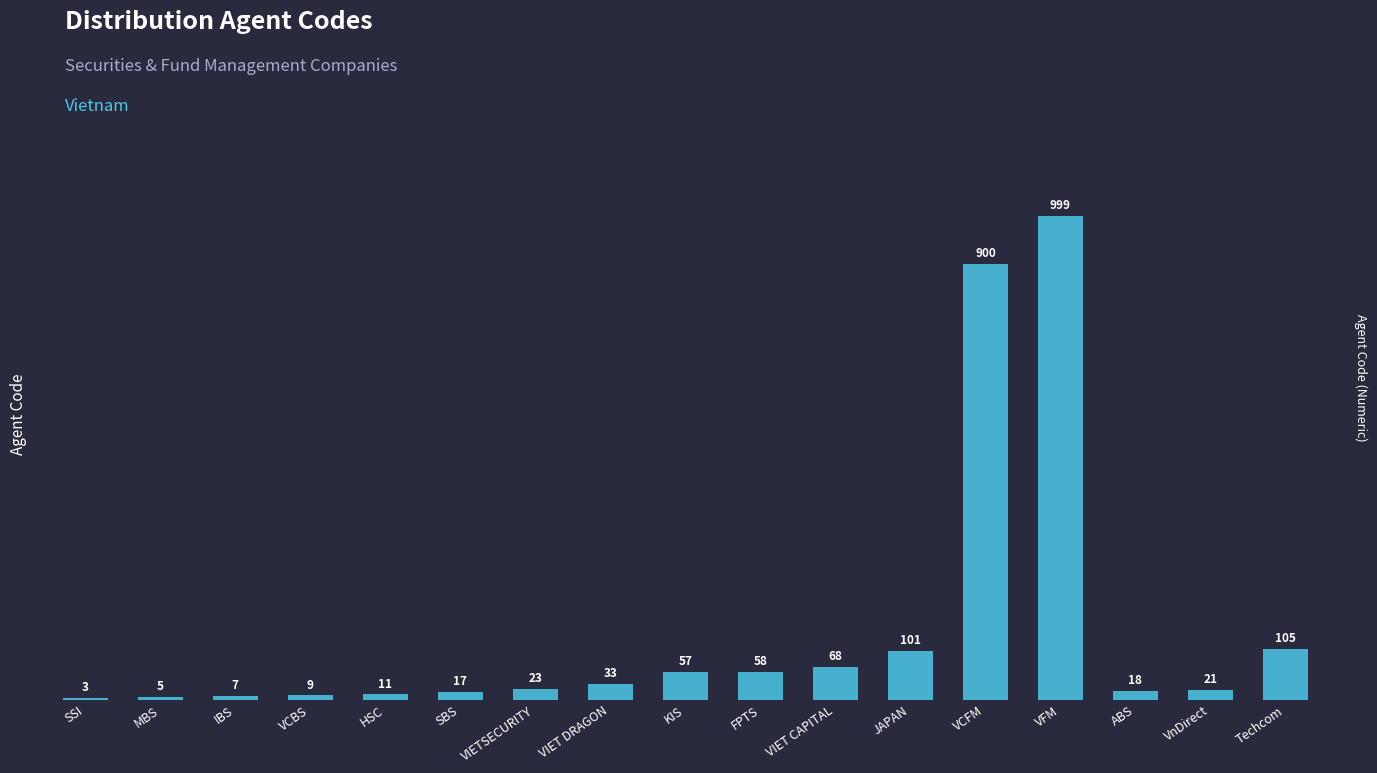

At which label is the value closest to 501?

Techcom